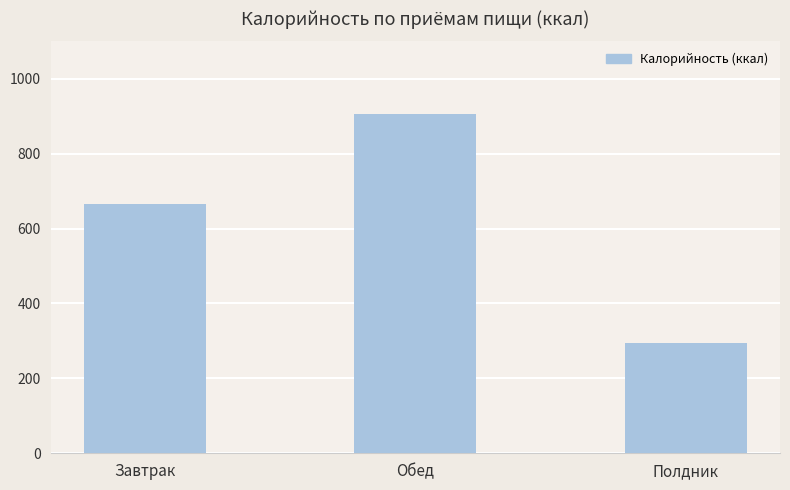

Which label corresponds to the smallest value in the chart?

Полдник